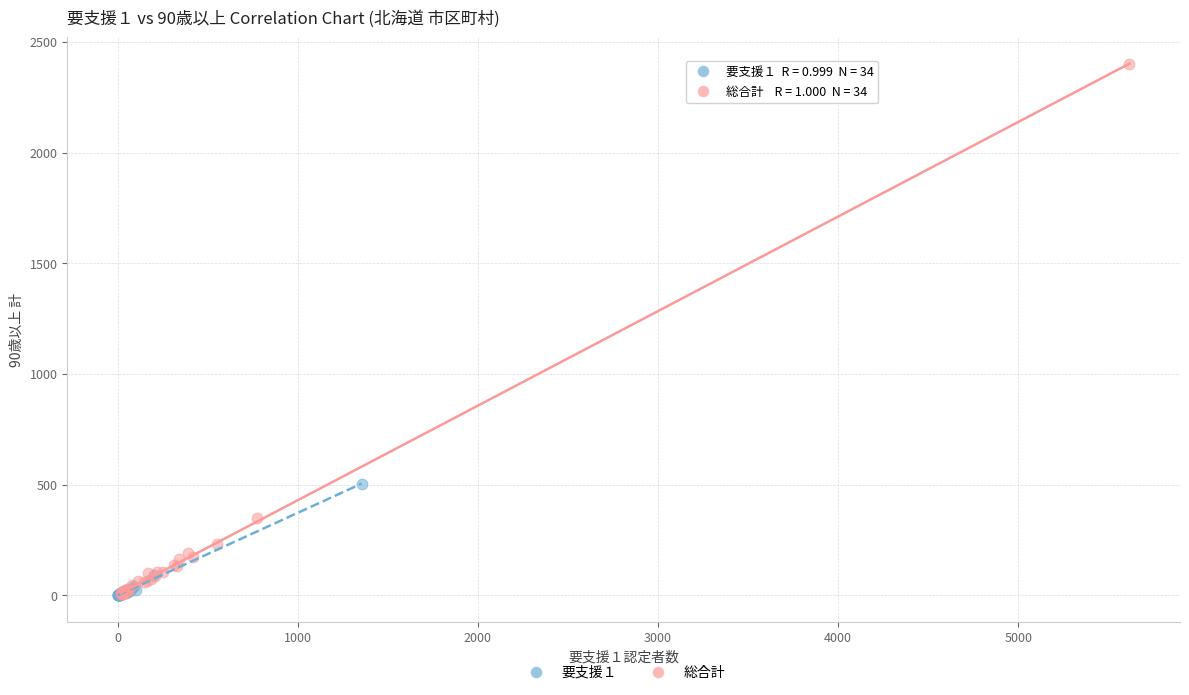

Which series has the largest Y range (max minus min)?

総合計